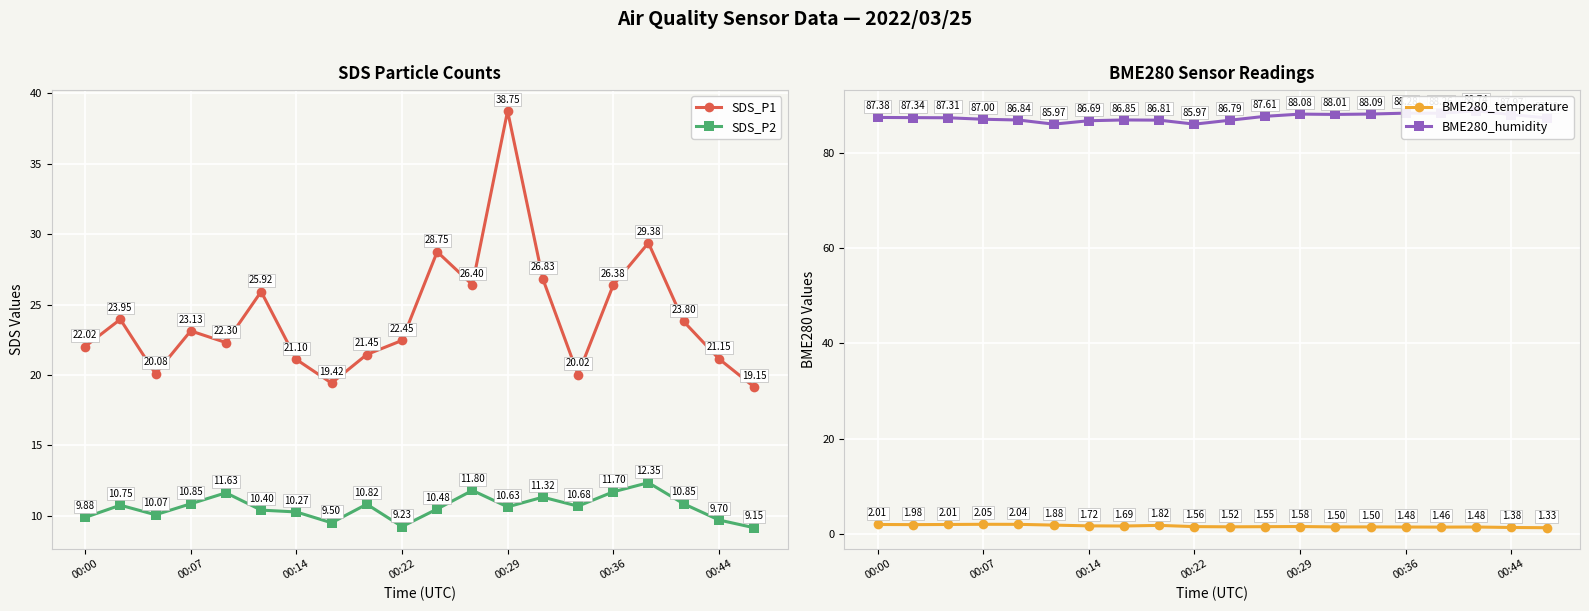

Is it true that SDS_P1 equals 26.8 at 13?

True